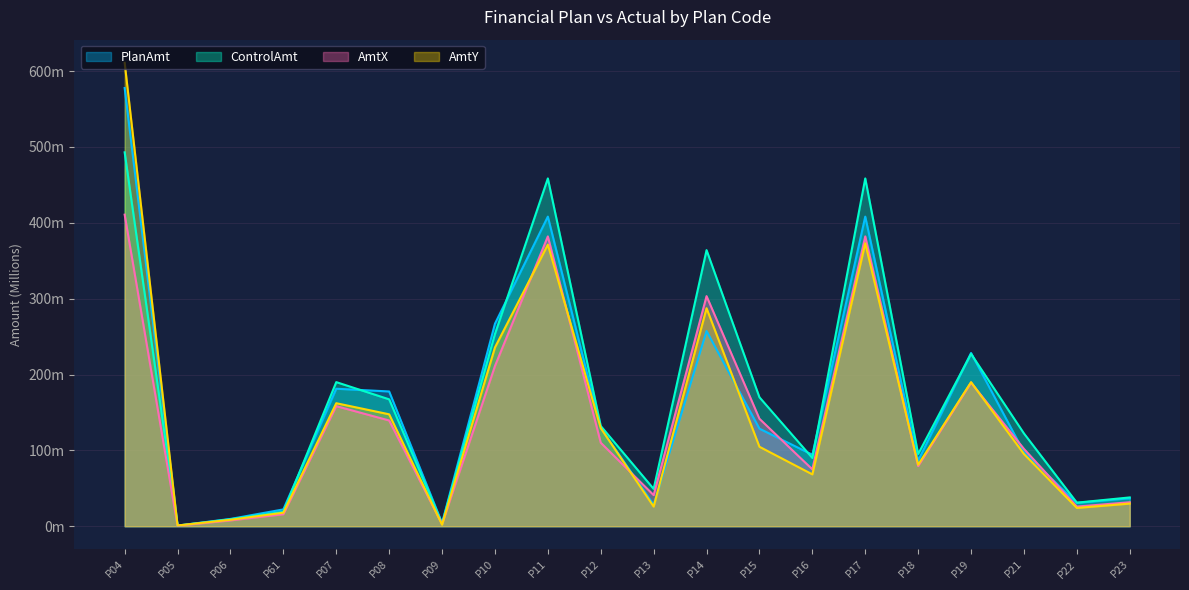

Where does the AmtX series first go above 110?

P04